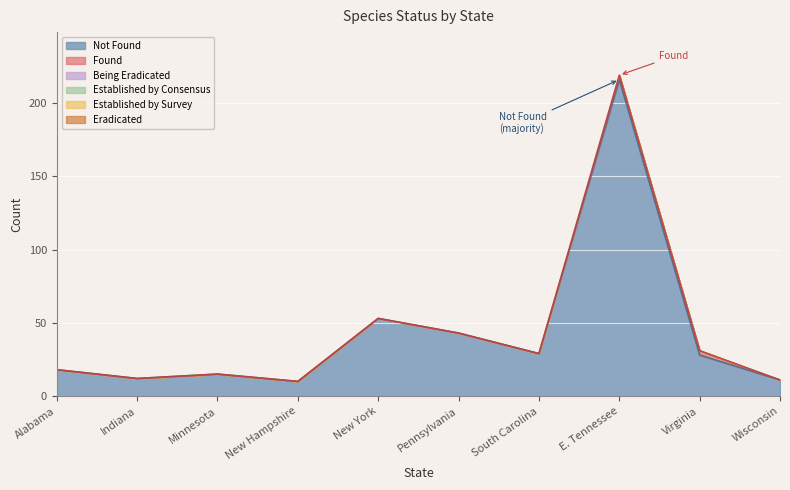

List the labels in order of Being Eradicated value, smallest first.

Alabama, Indiana, Minnesota, New Hampshire, New York, Pennsylvania, South Carolina, E. Tennessee, Virginia, Wisconsin